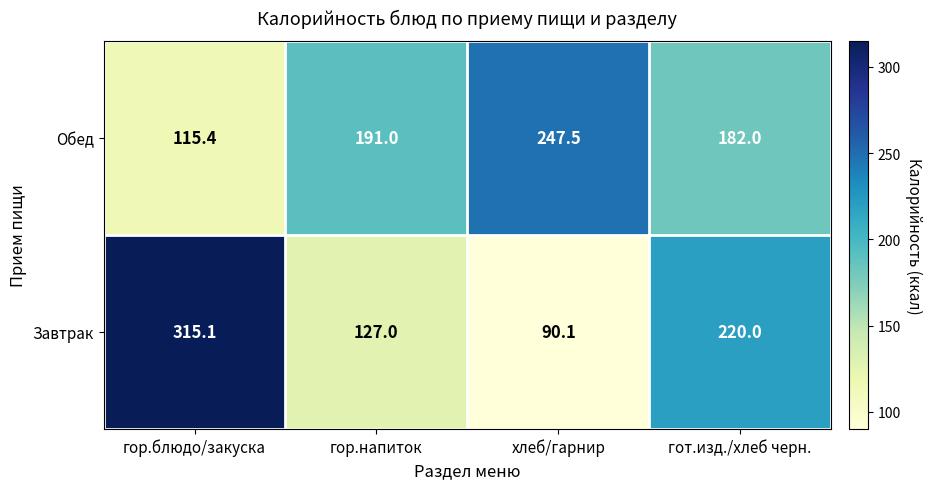

What is the spread (max minus min) of values at гор.блюдо/закуска?

199.7